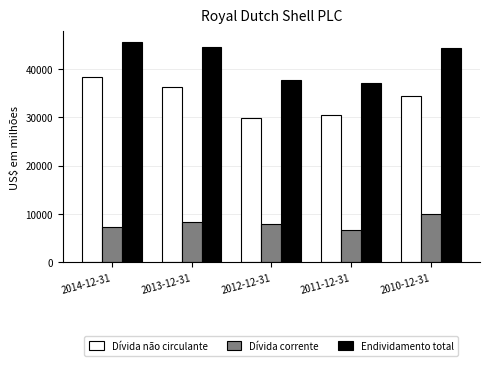

What position from the left is 2011-12-31?

4